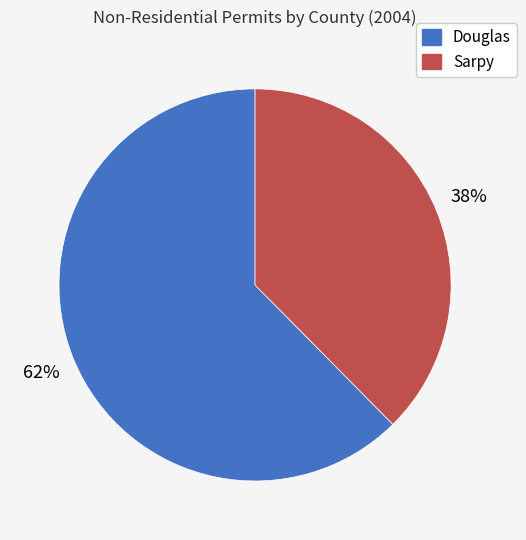

To the nearest percent, what is the average slice percentage?

50%